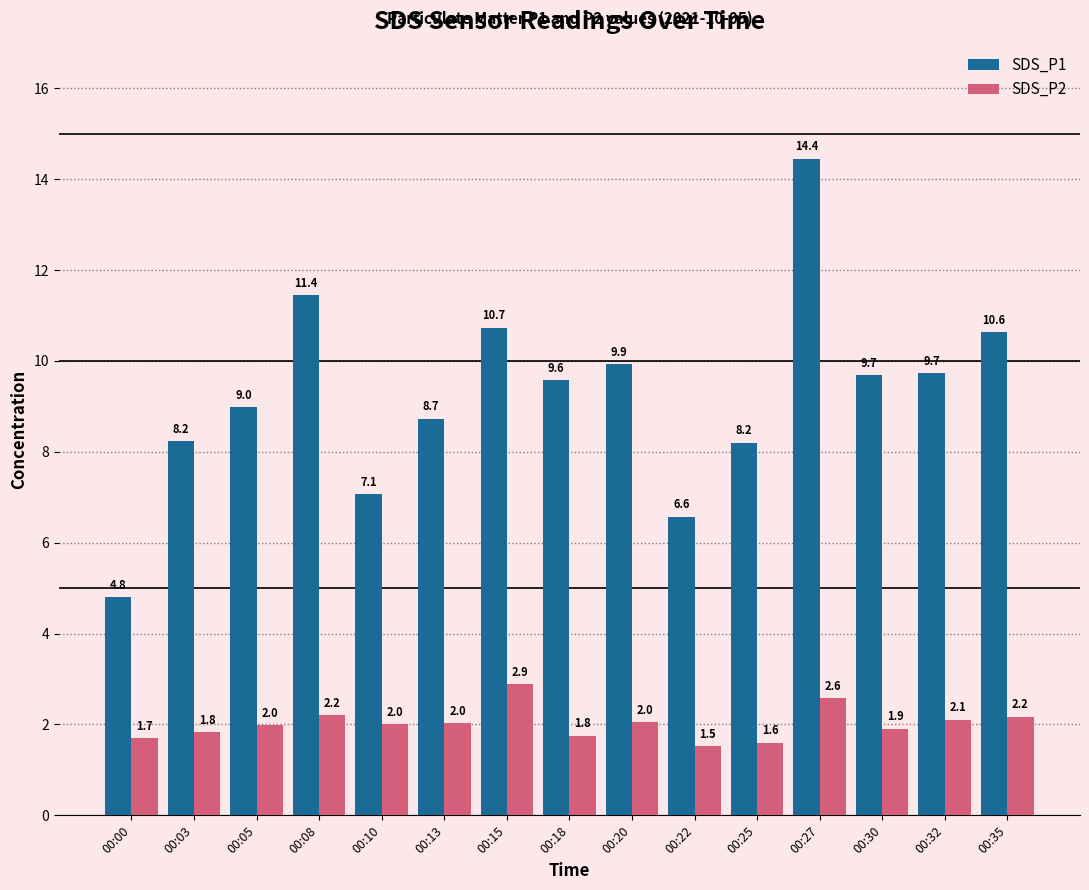

Is the value of SDS_P1 at 00:13 greater than the value of SDS_P2 at 00:20?

Yes